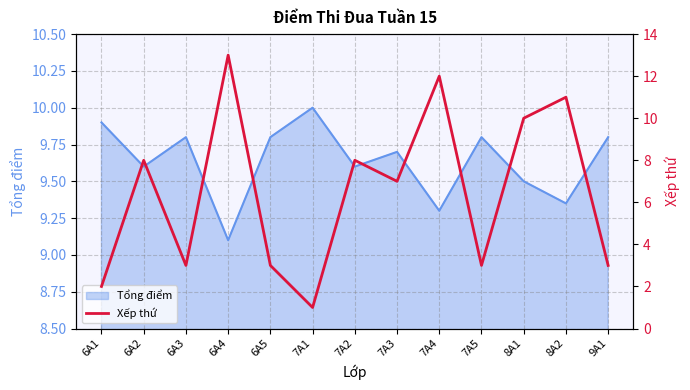

What is the highest value of the Tổng điểm series?

10.0